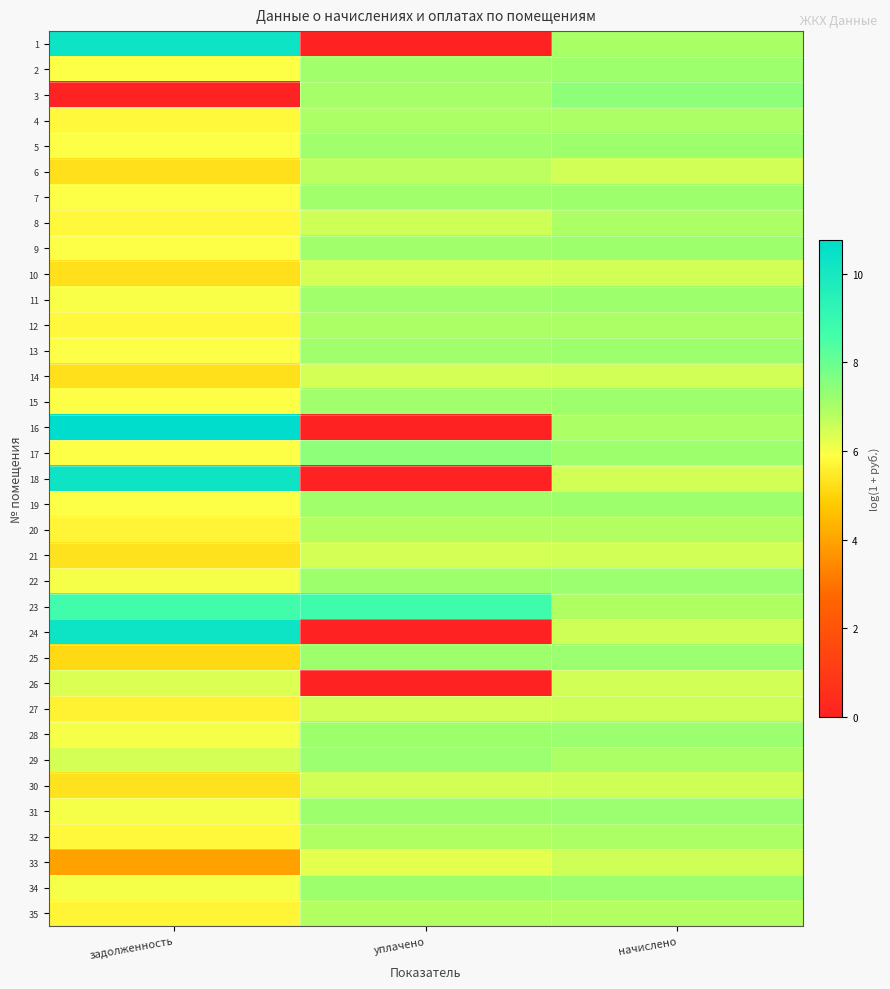

Rank the series by their maximum value, from lowest to highest.

26, 10, 14, 21, 27, 30, 33, 6, 35, 20, 32, 4, 8, 12, 2, 5, 9, 13, 7, 11, 15, 19, 29, 22, 25, 28, 34, 31, 17, 3, 23, 18, 24, 1, 16